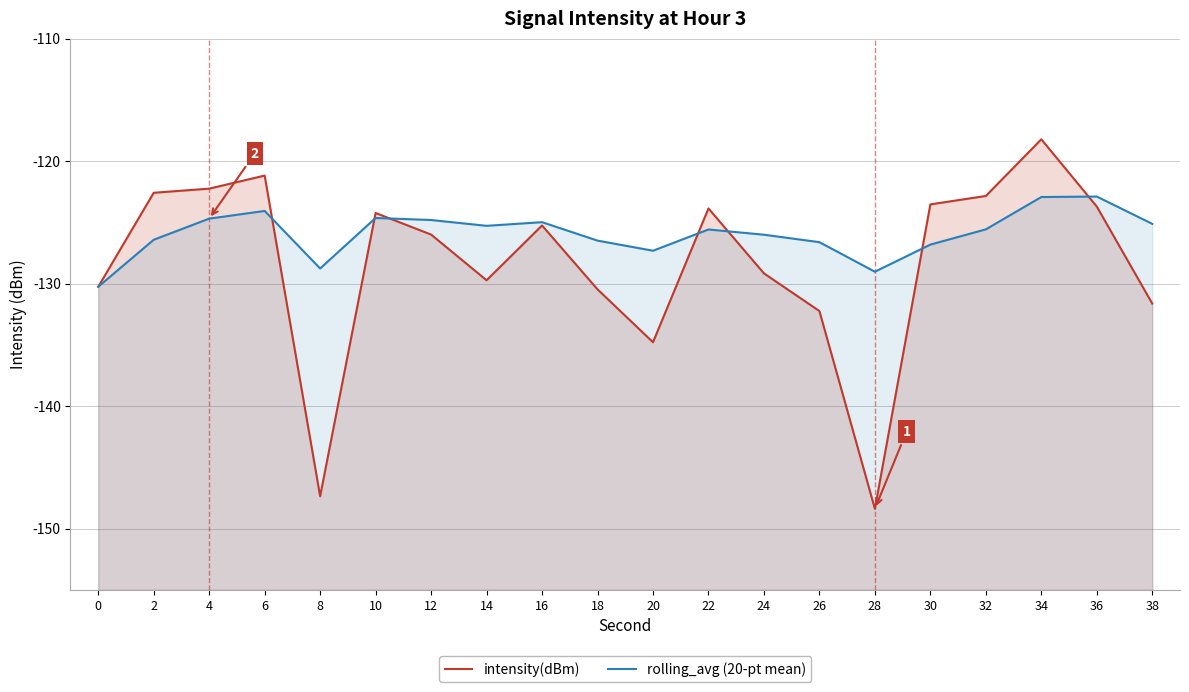

Rank the series at 32 from lowest to highest value.

rolling_avg (20-pt mean), intensity(dBm)